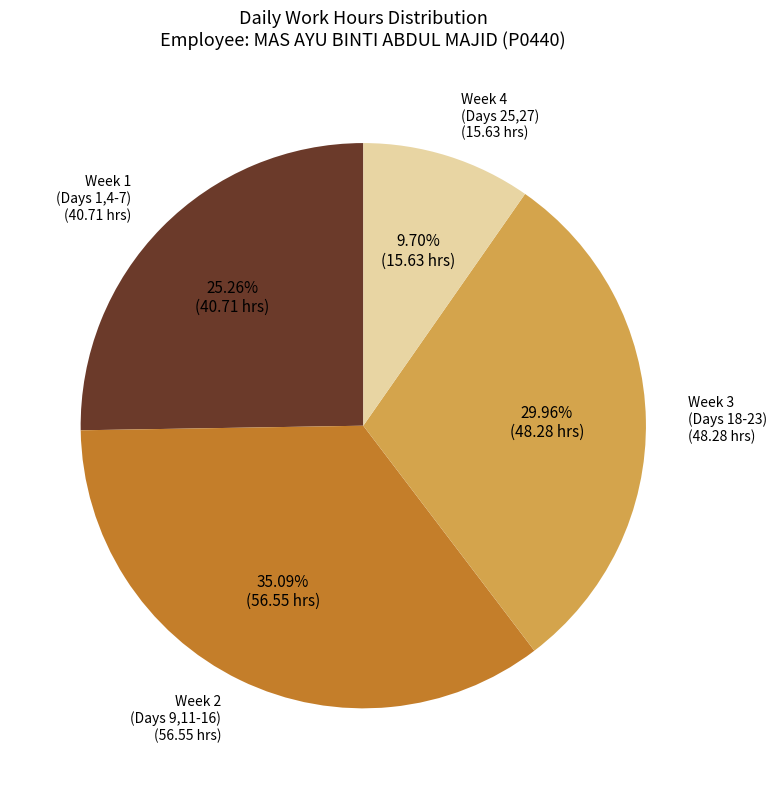

Does any single category account for the majority?

No